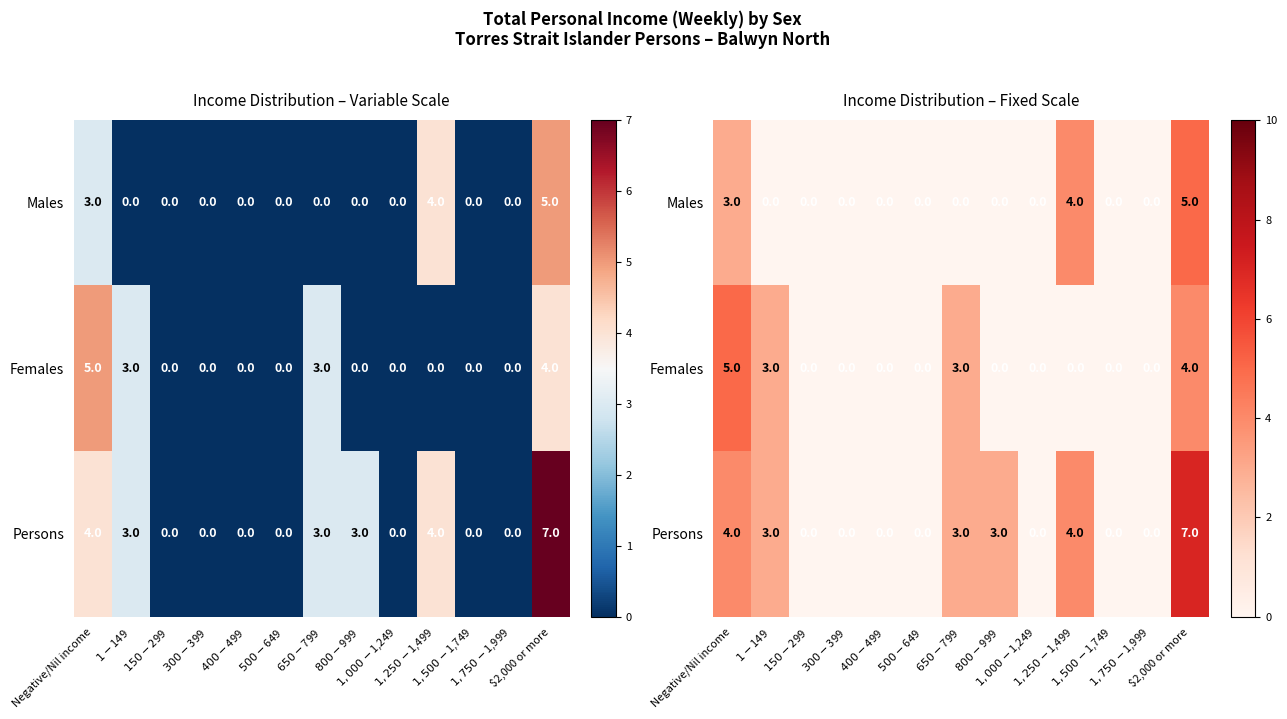

What is the sum of the Males values at $300-$399 and $1,250-$1,499?

4